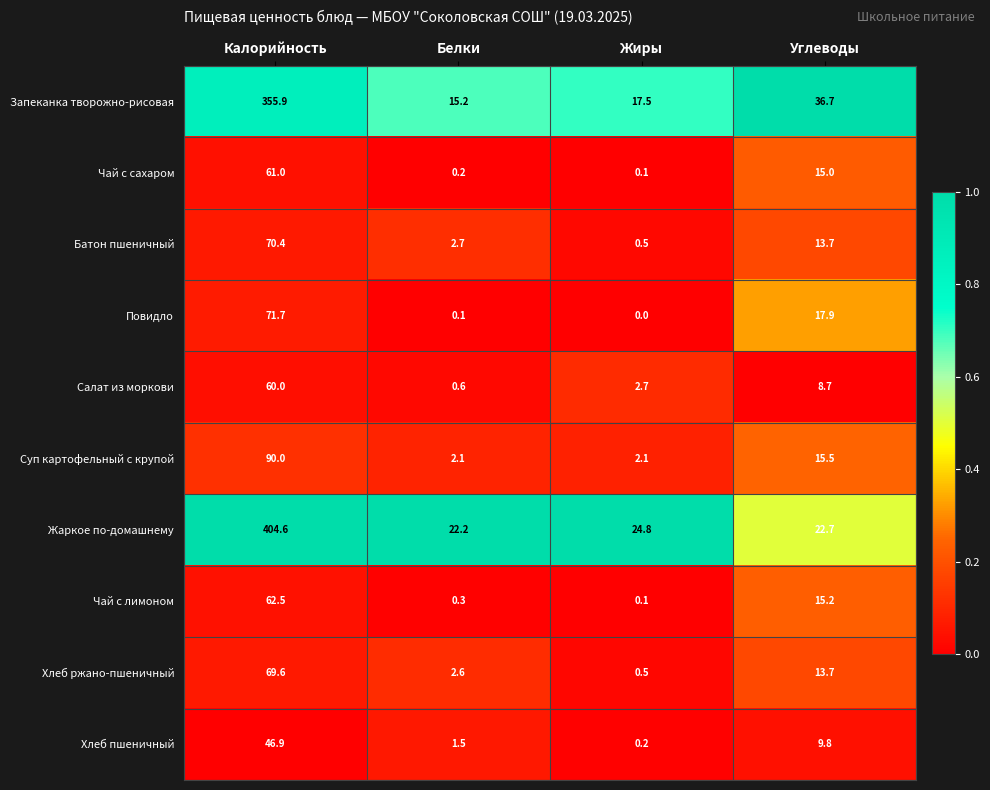

Read the Батон пшеничный value at Белки.

2.7